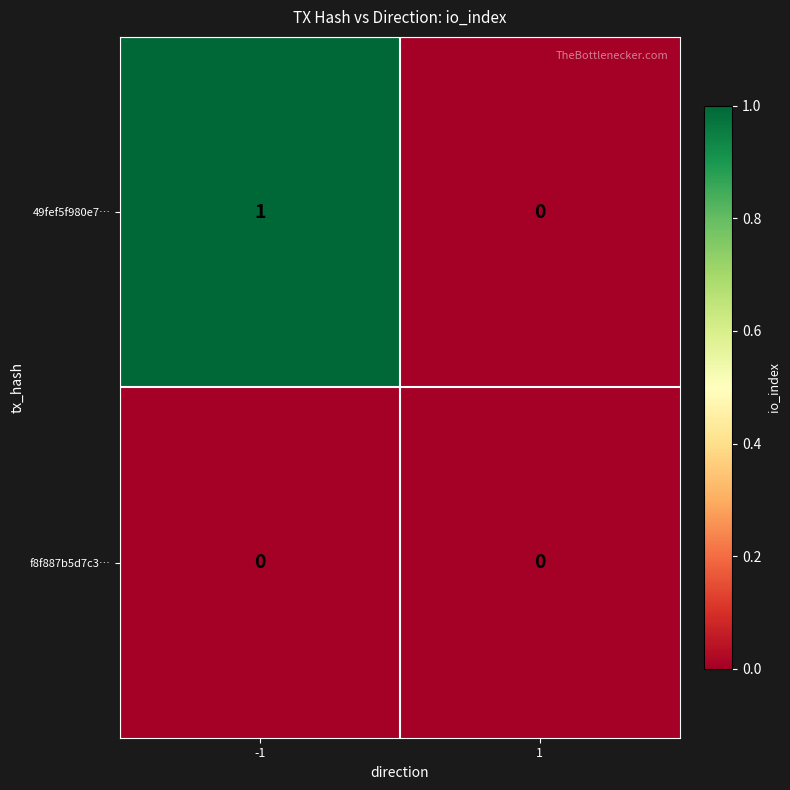

Reading left to right, extract all data points from this chart.

49fef5f980e7…: -1=1	1=0
f8f887b5d7c3…: -1=0	1=0